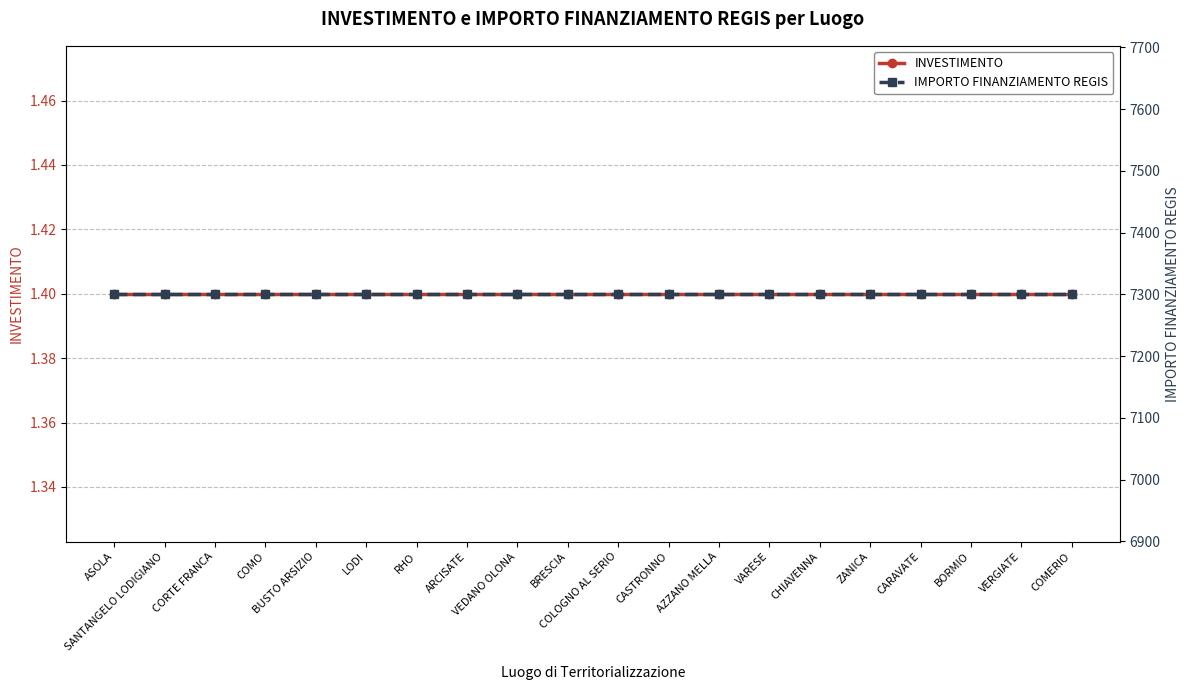

Which series has the largest total across all categories?

IMPORTO FINANZIAMENTO REGIS